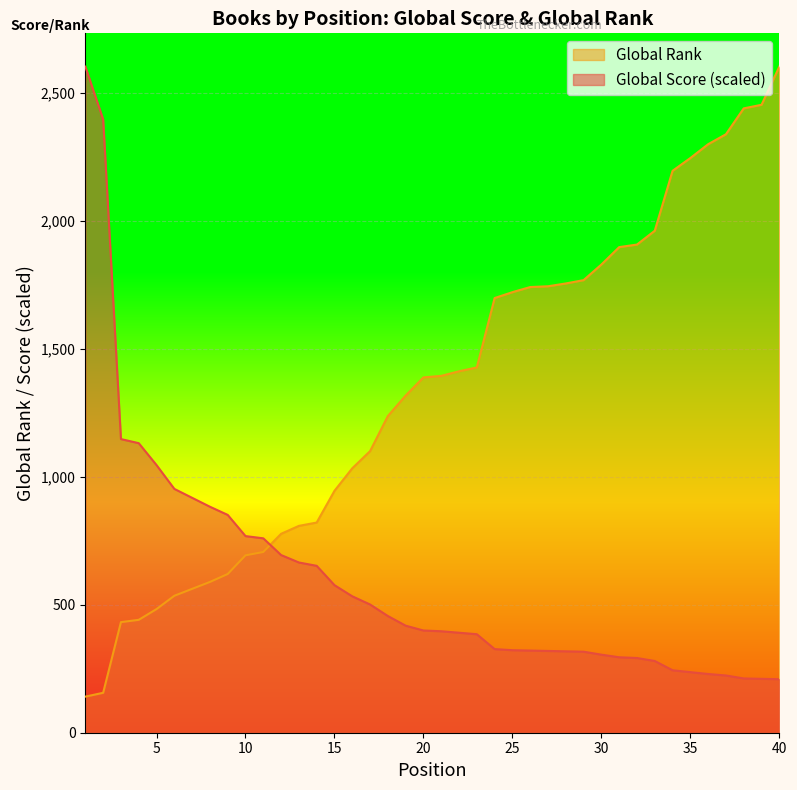

What are all the series names shown in the legend?

Global Rank, Global Score (scaled)